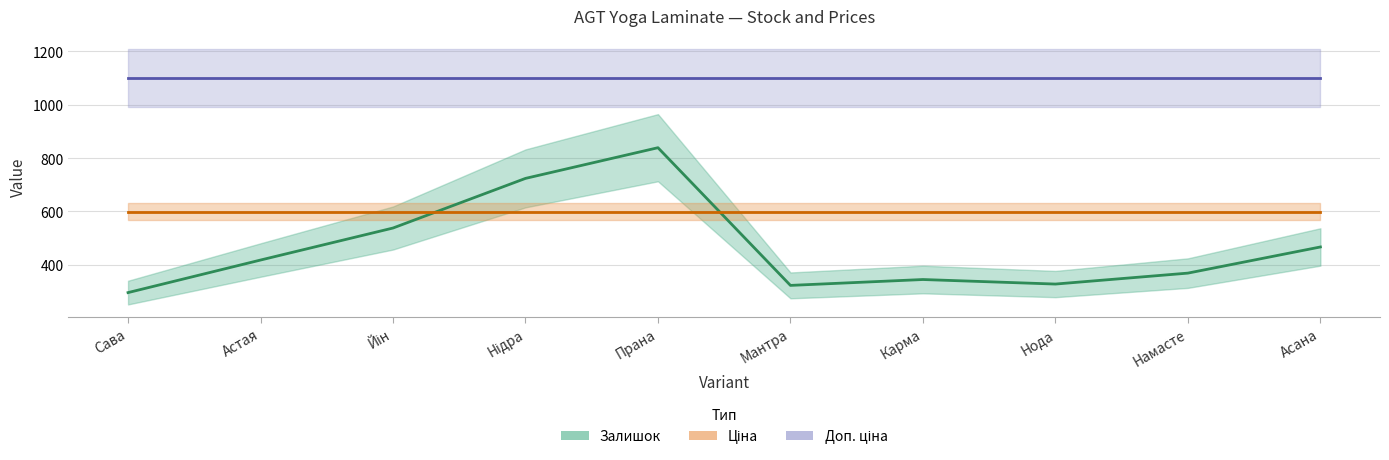

Which series has the largest total across all categories?

Доп. ціна